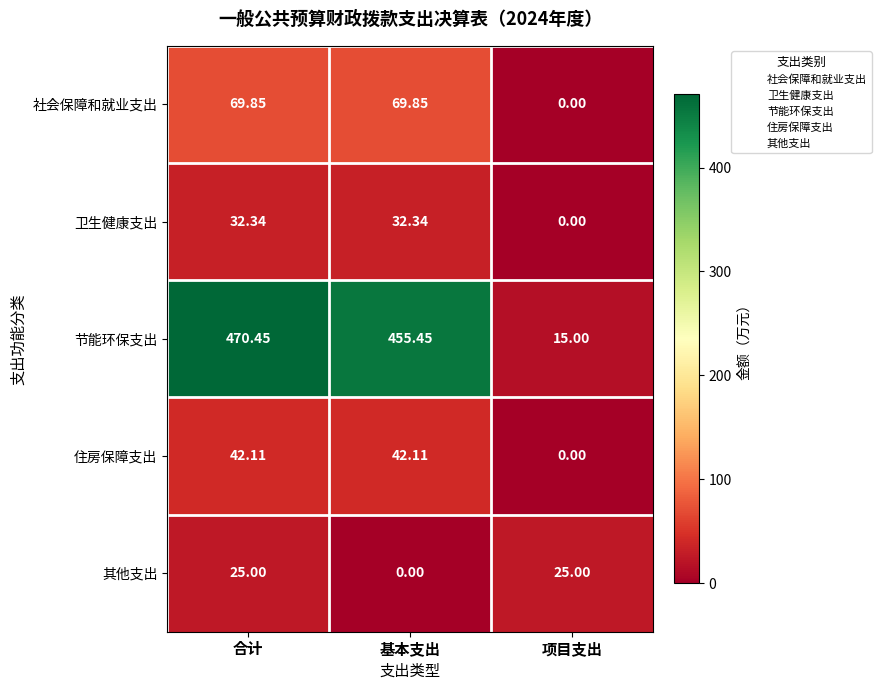

At which label does 节能环保支出 reach its peak?

合计